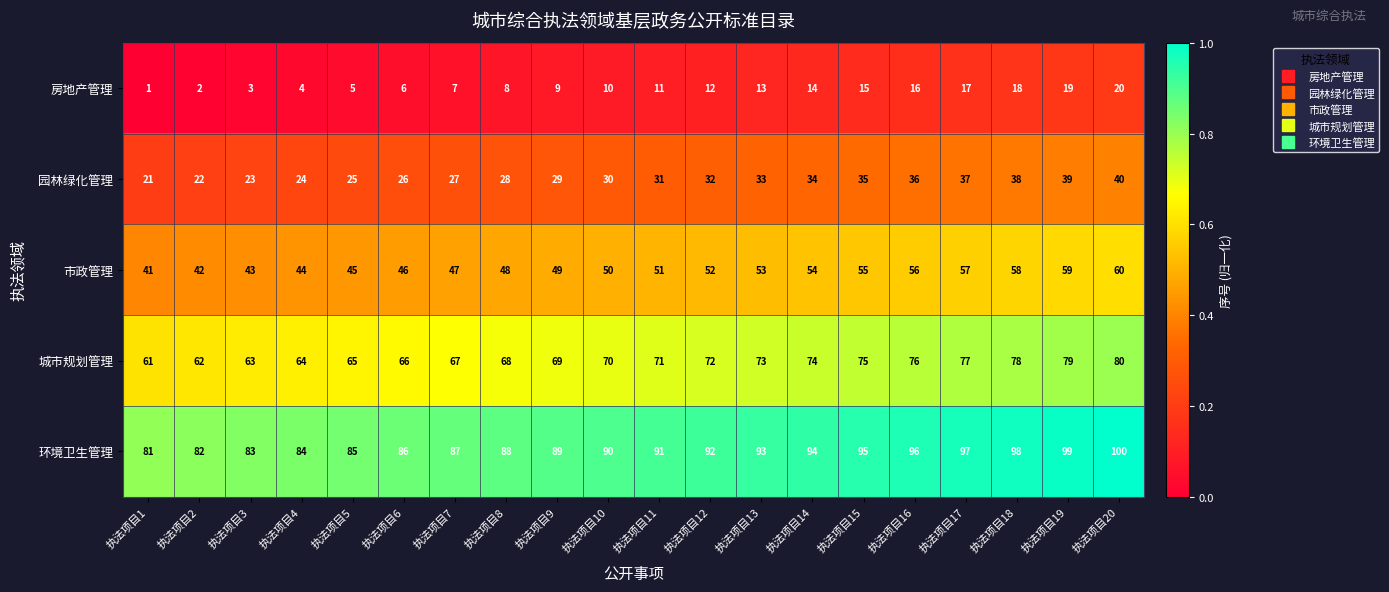

What is the spread (max minus min) of values at 执法项目6?

80